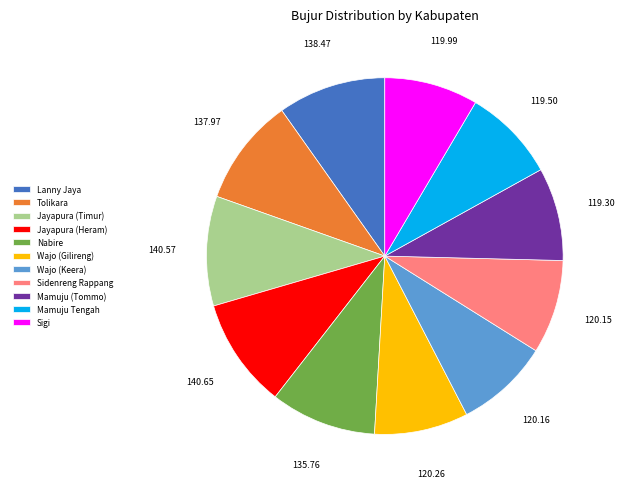

What is the ratio of the value at Sigi to the value at Jayapura (Timur)?

0.9